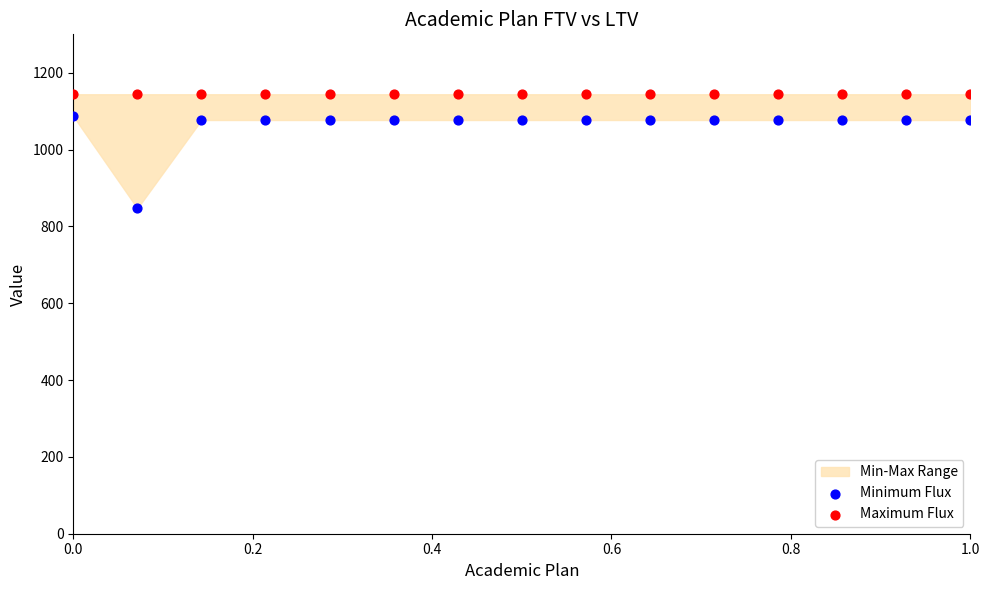

Which series contains the highest Y value?

Maximum Flux